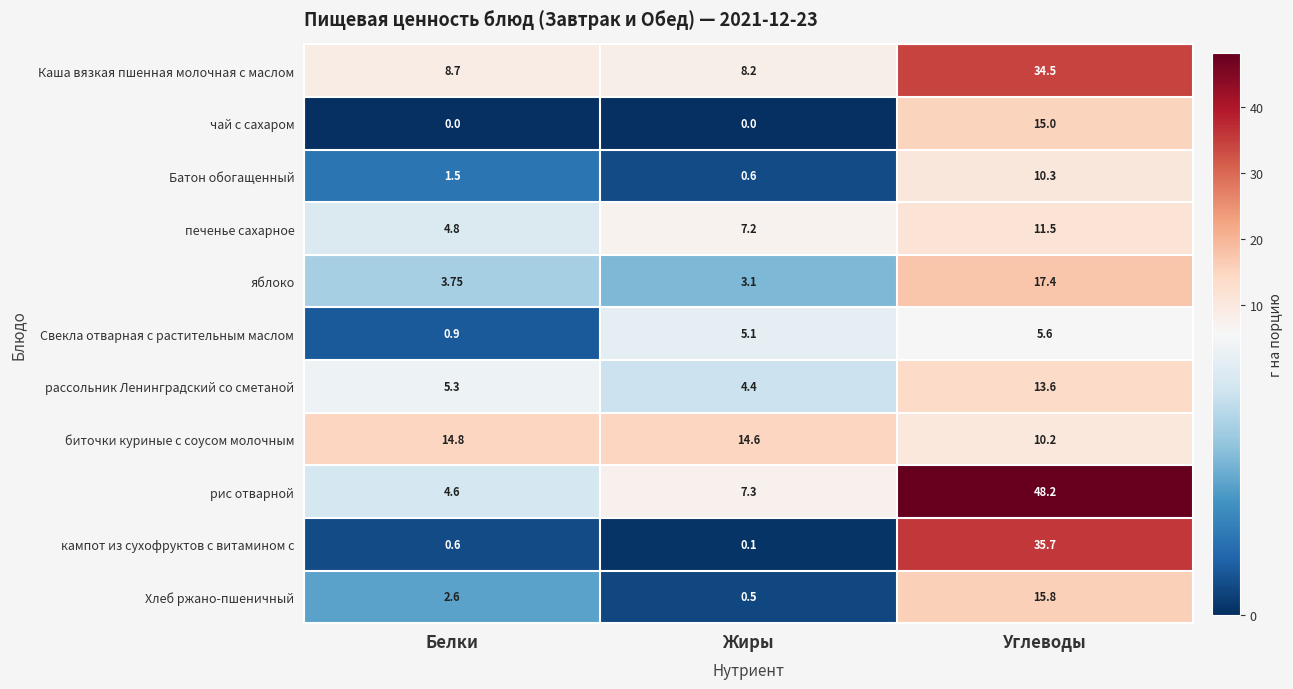

How many categories are shown in the chart?

3